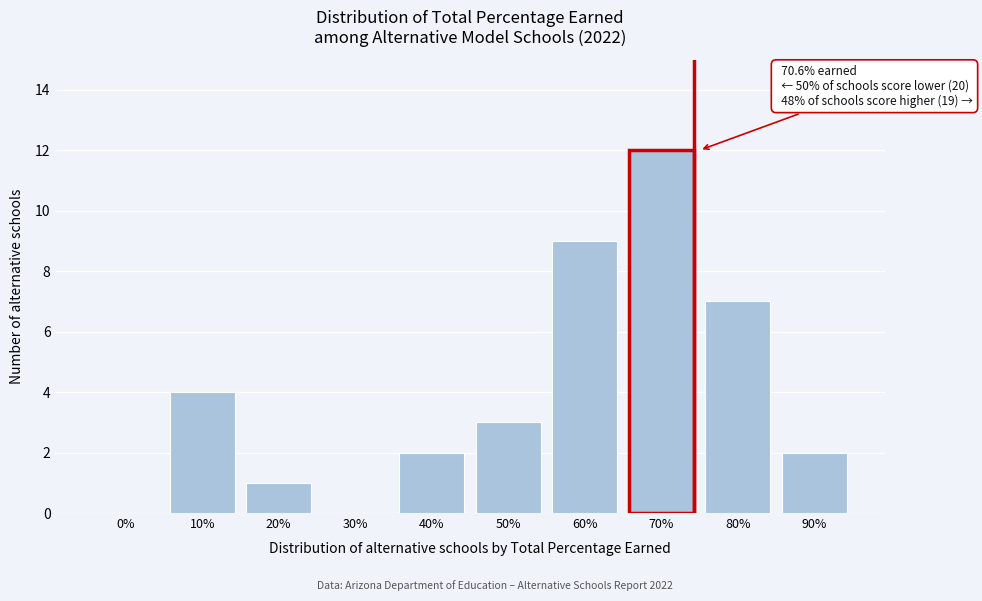

Reading left to right, extract all data points from this chart.

0%=0	10%=4	20%=1	30%=0	40%=2	50%=3	60%=9	70%=12	80%=7	90%=2